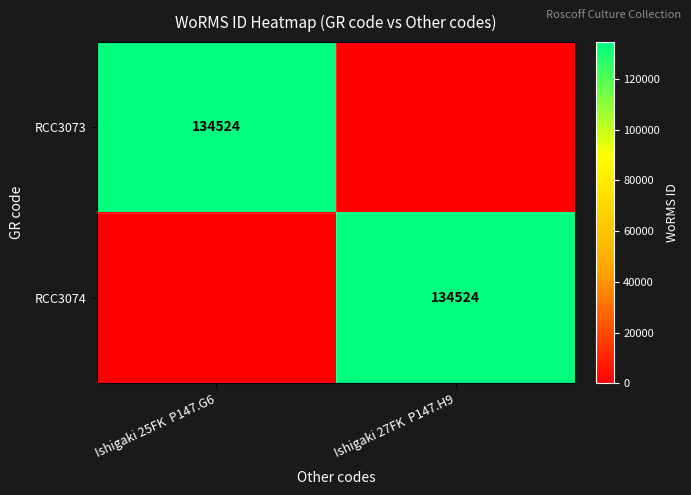

Is it true that RCC3073 equals 134524 at Ishigaki 25FK  P147.G6?

True